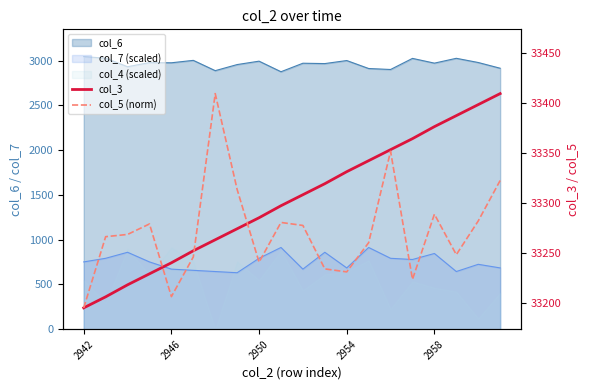

True or false: col_3 has more than 0 interior local peaks.

False